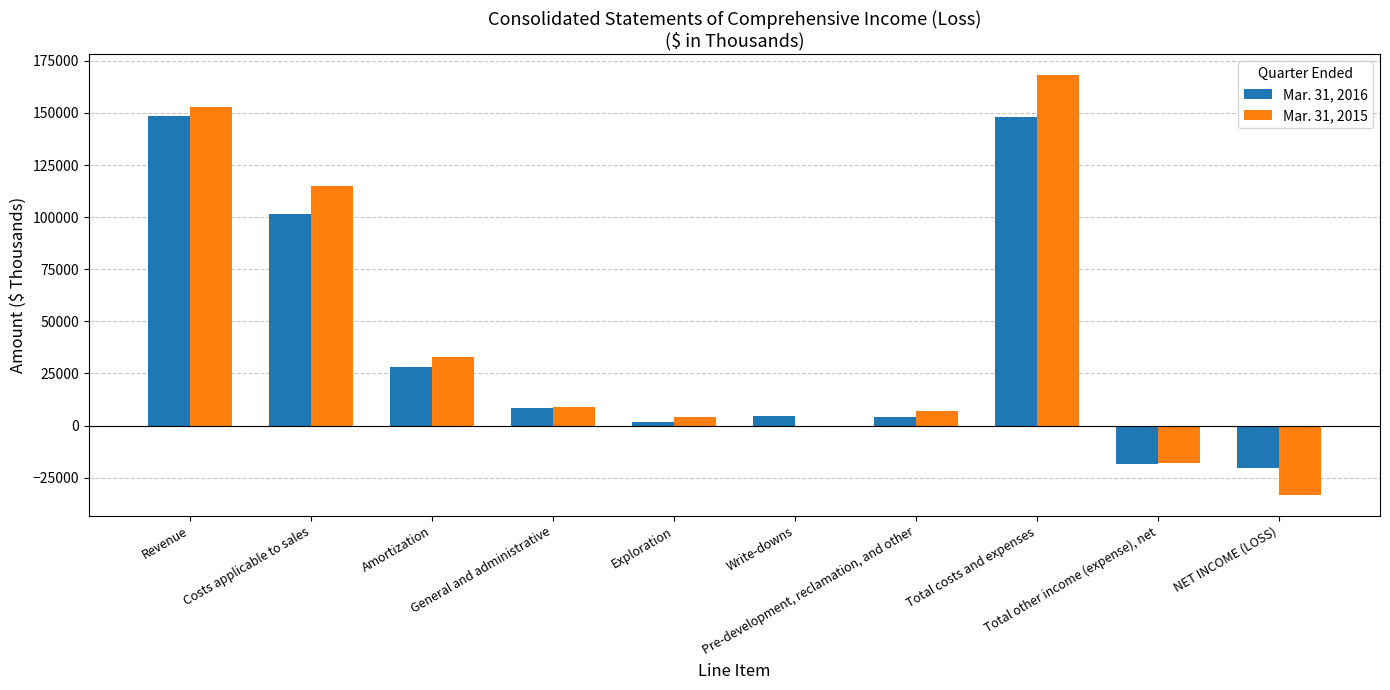

What is the maximum value shown in the chart?

168015